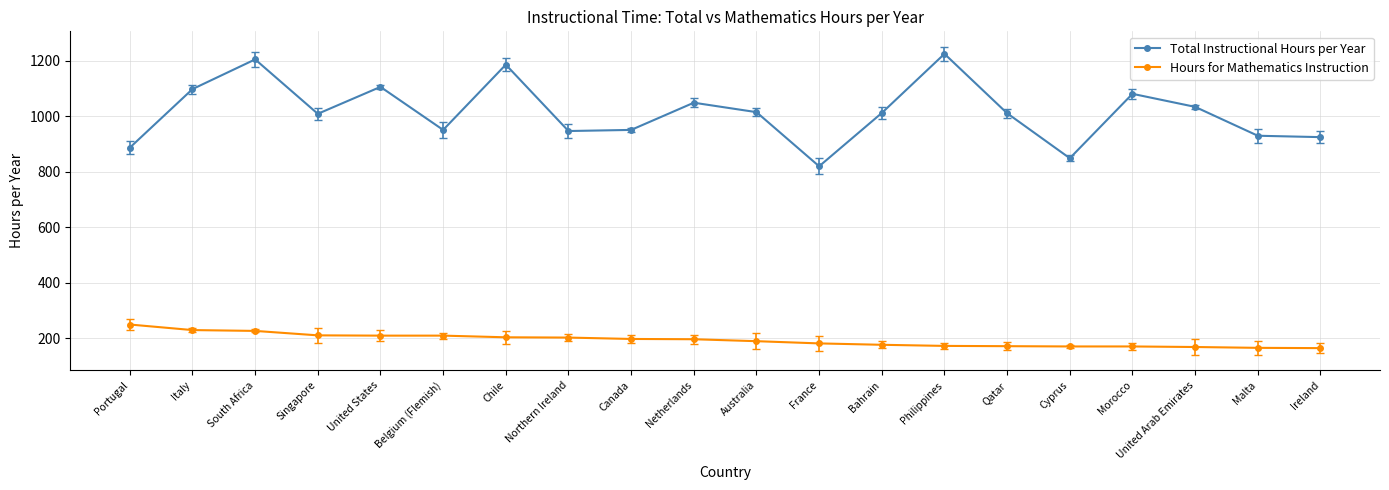

True or false: Hours for Mathematics Instruction has a value of 114 at Northern Ireland.

False